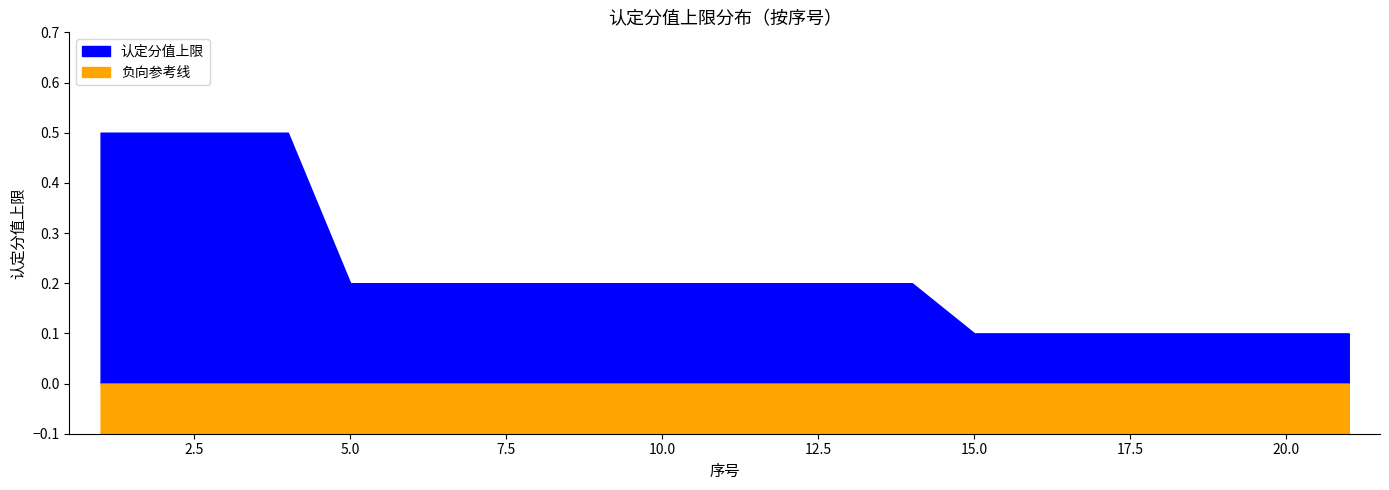

The value at 15 is 0.1. True or false?

False